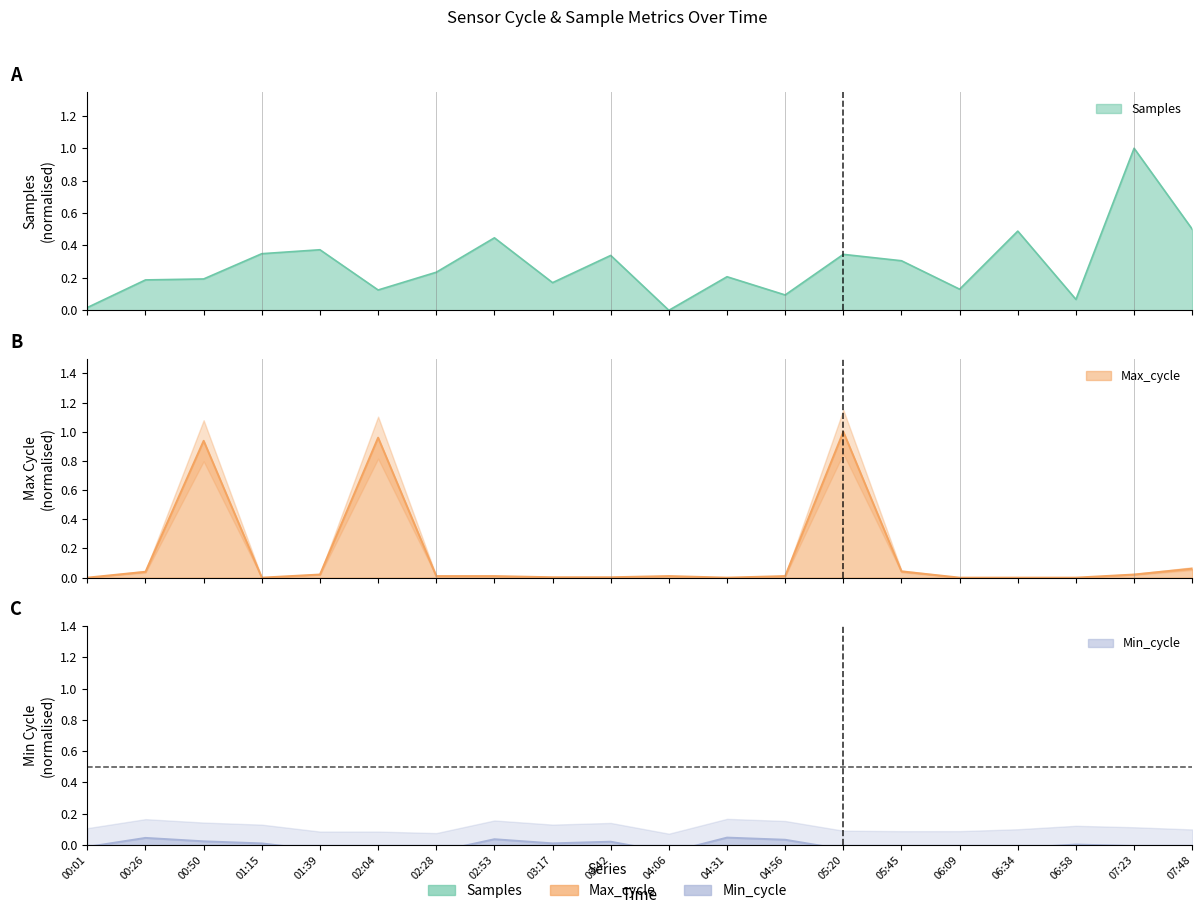

What is the highest value of the Max_cycle series?

1.0